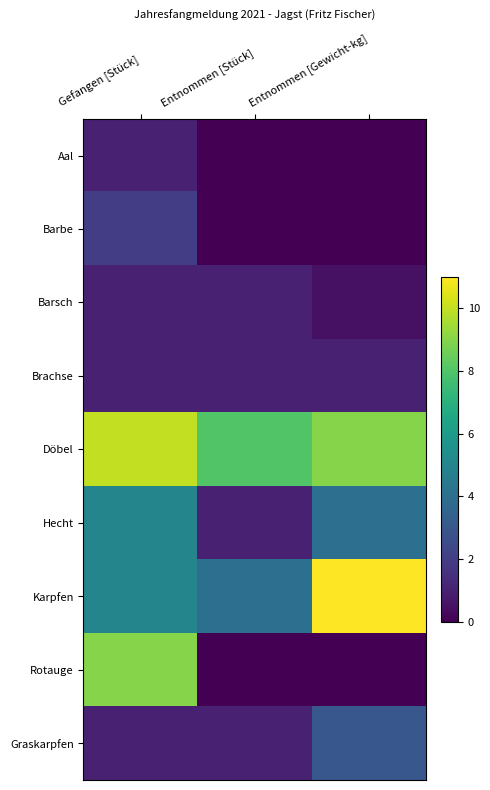

At how many categories does at least one series exceed 8?

2